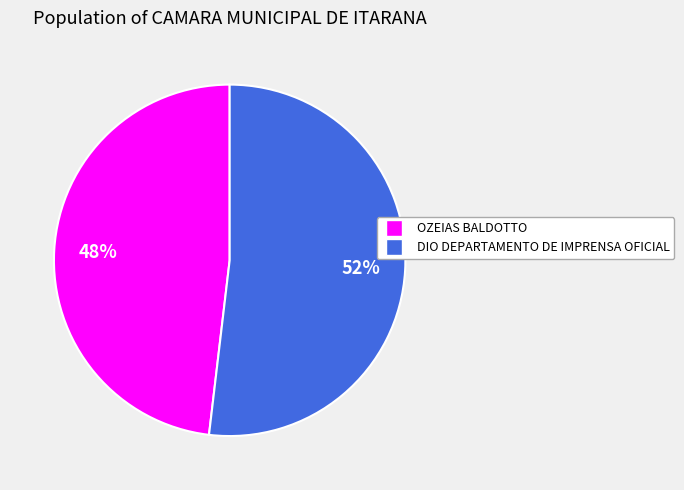

How many slices are in this pie chart?

2